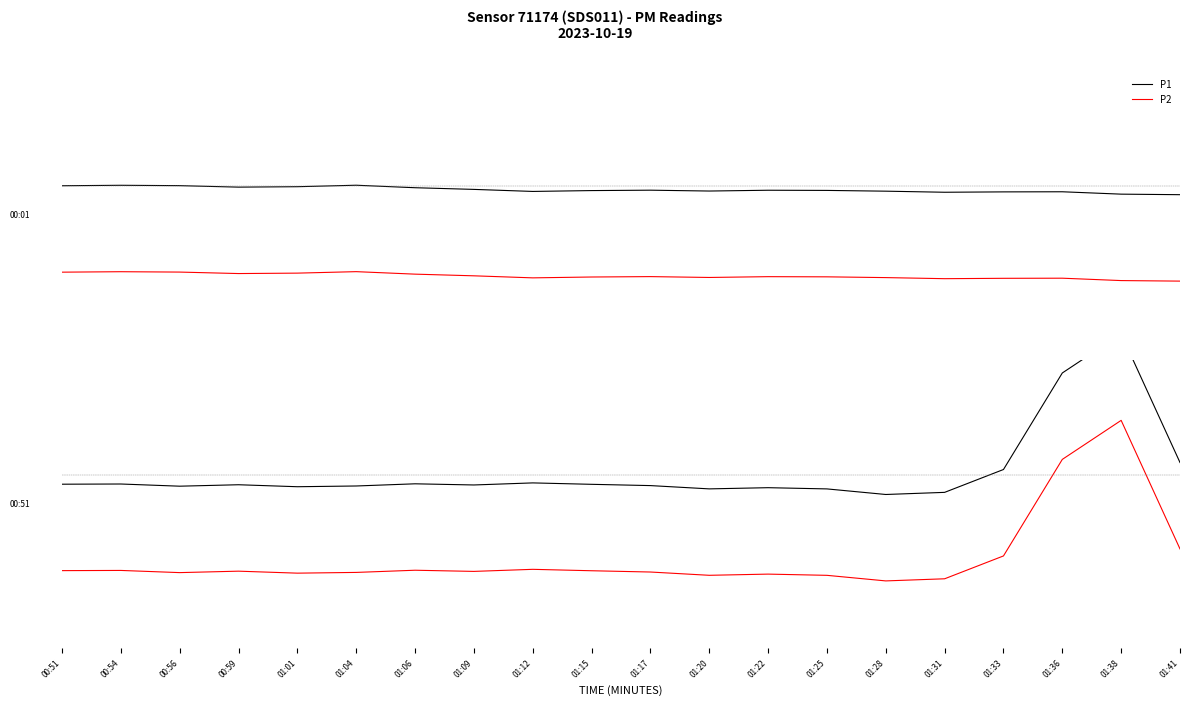

List the series in order of their peak value, highest first.

P1, P2